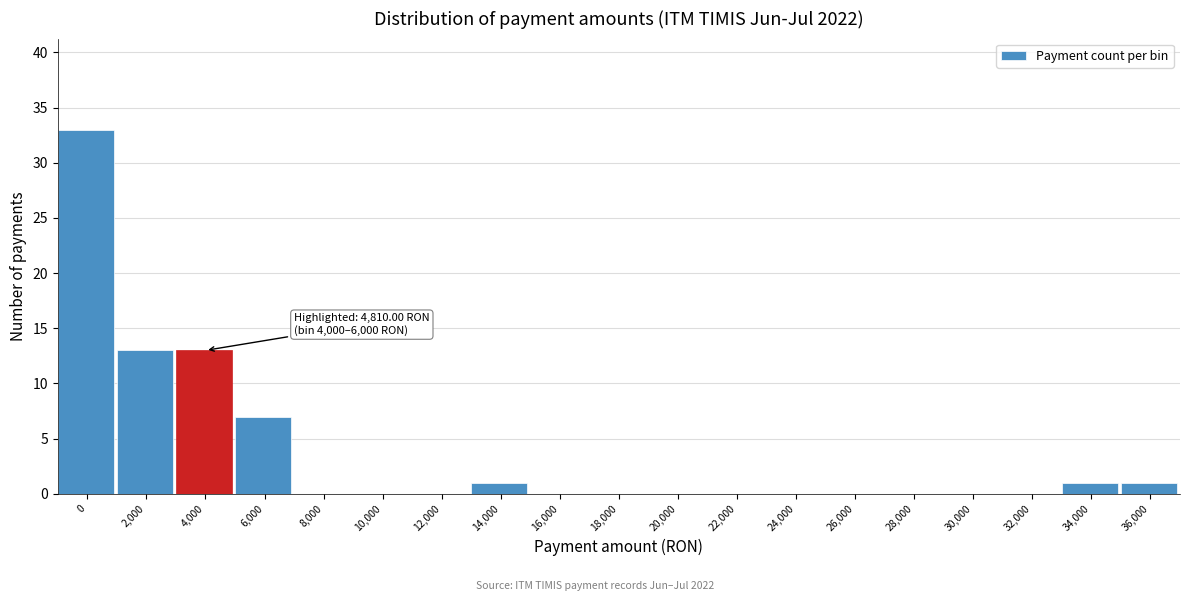

Is it true that the value at 36,000 is 1?

True